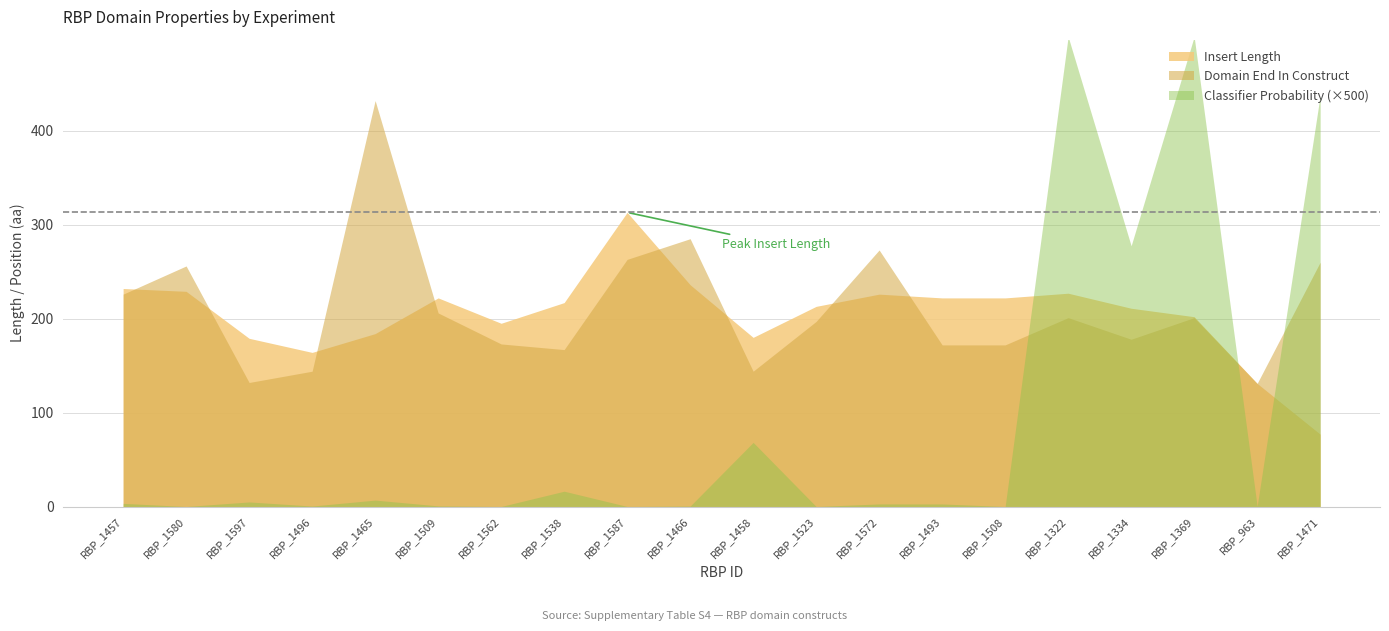

The value of Domain End In Construct at RBP_1523 is 197.0. True or false?

True